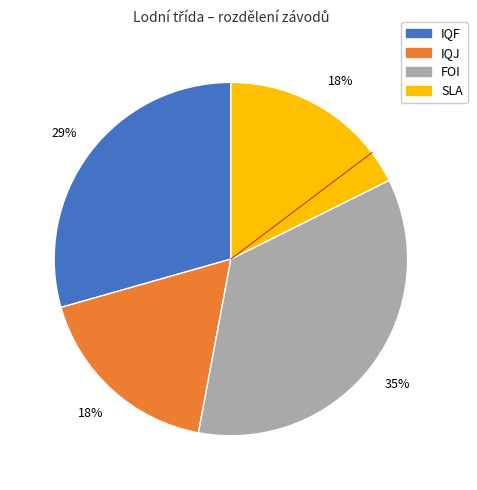

Which has a higher value, IQF or SLA?

IQF